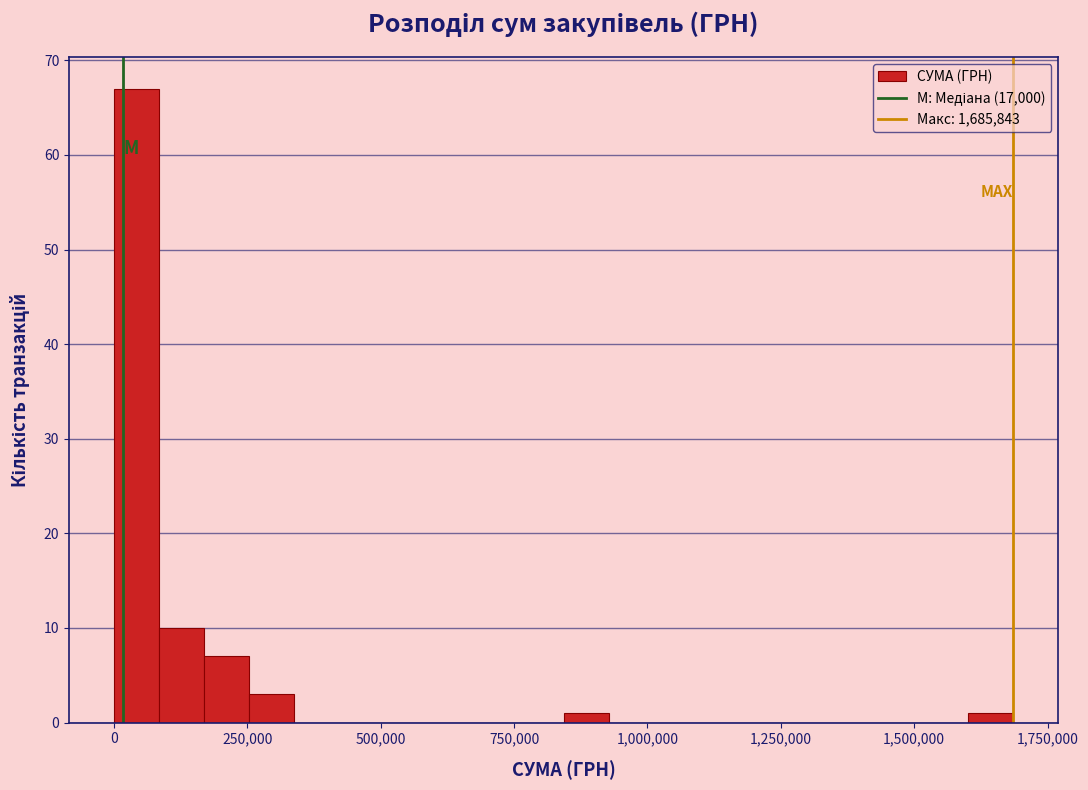

Around what value on the x-axis is the tallest bar? Give the approximate position of its centre, as read against the axis.

50000